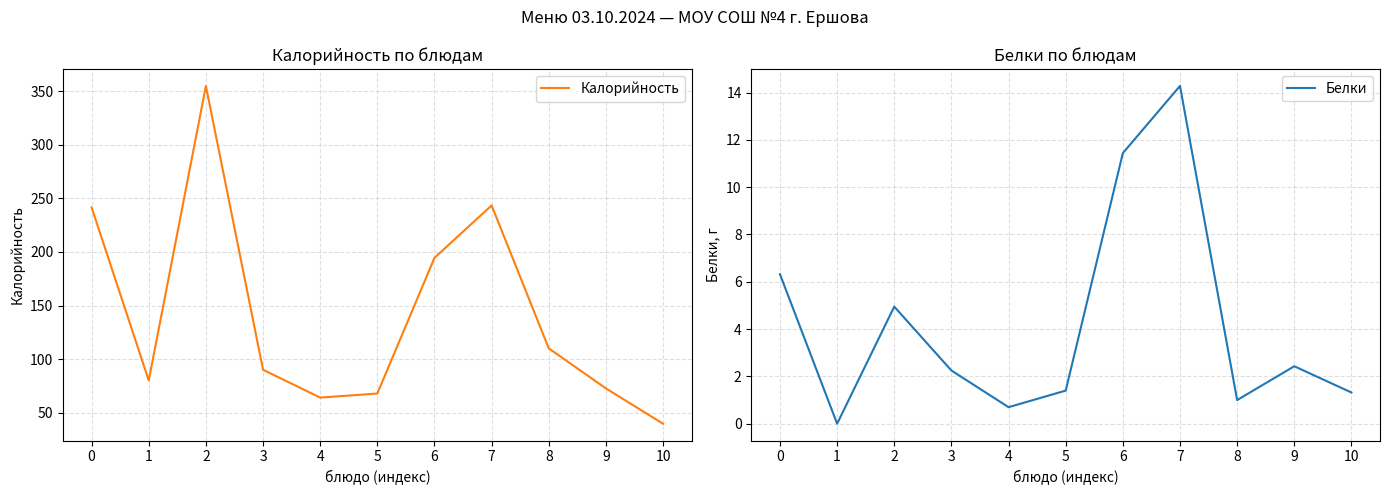

How many values in the Калорийность series are below 90?

5